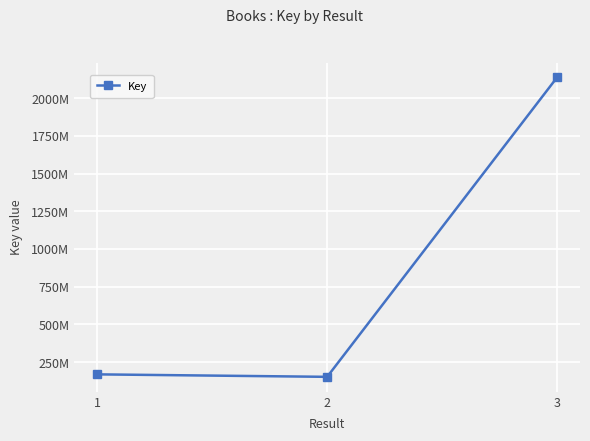

What is the value of the 2nd point from the left?

152067510